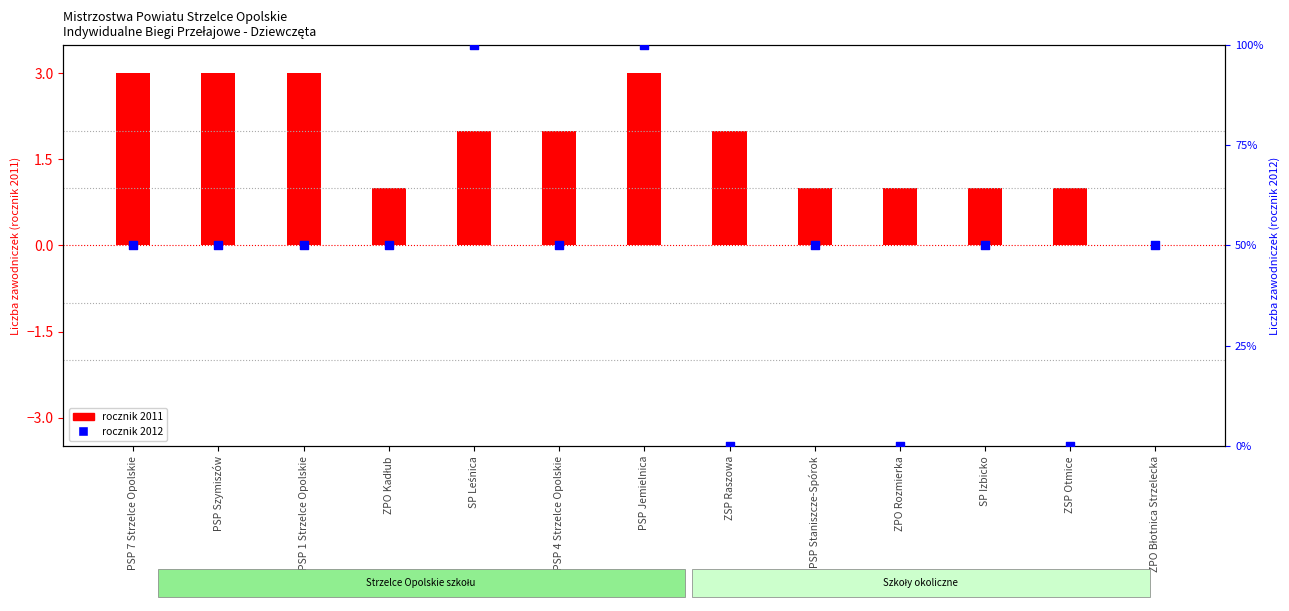

What is the total value across all series at ZPO Kadłub?

51